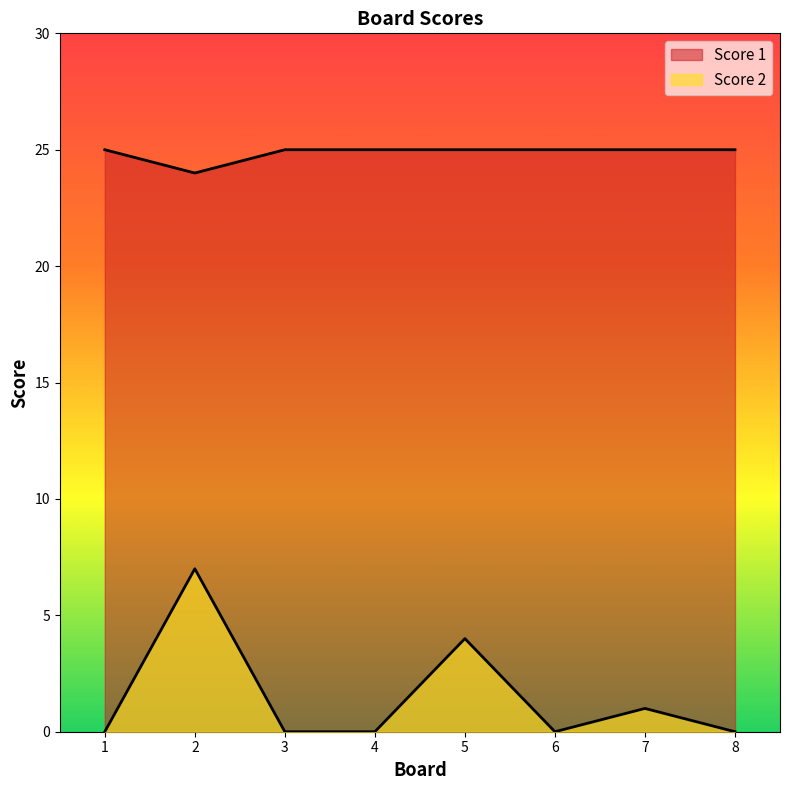

Which series has the largest range (max minus min)?

Score 2